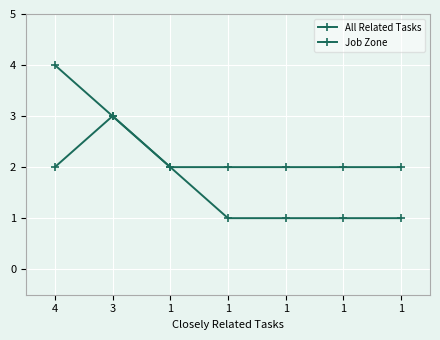

Between 1 and 1, which is larger?

1